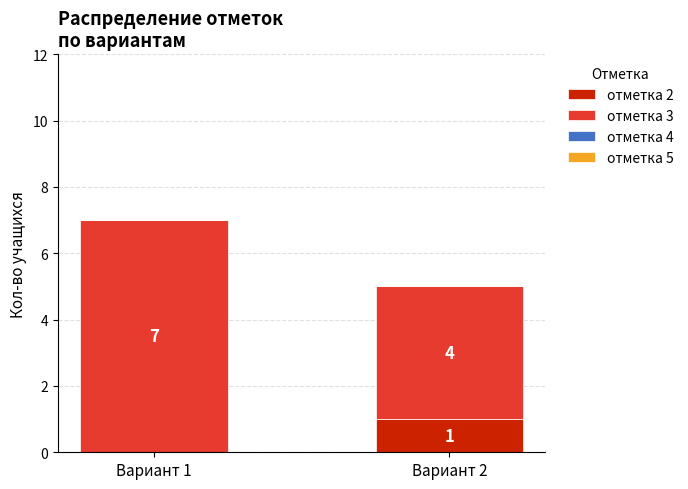

What is the total value across all series at Вариант 2?

5